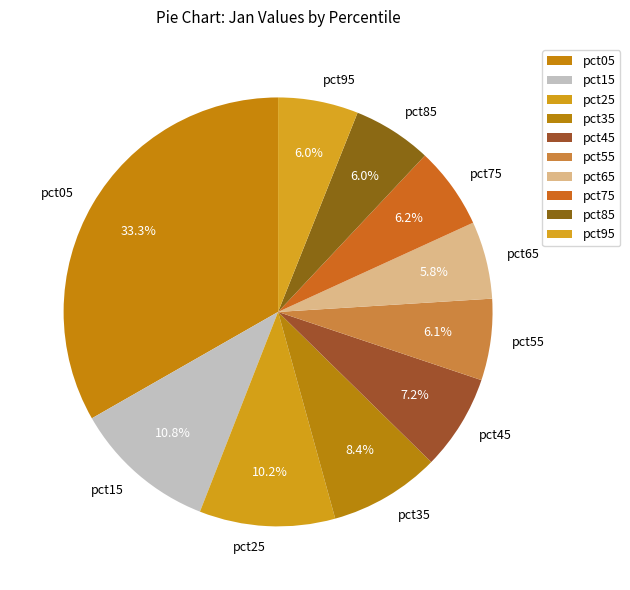

Does pct85 account for over 50% of the chart?

No